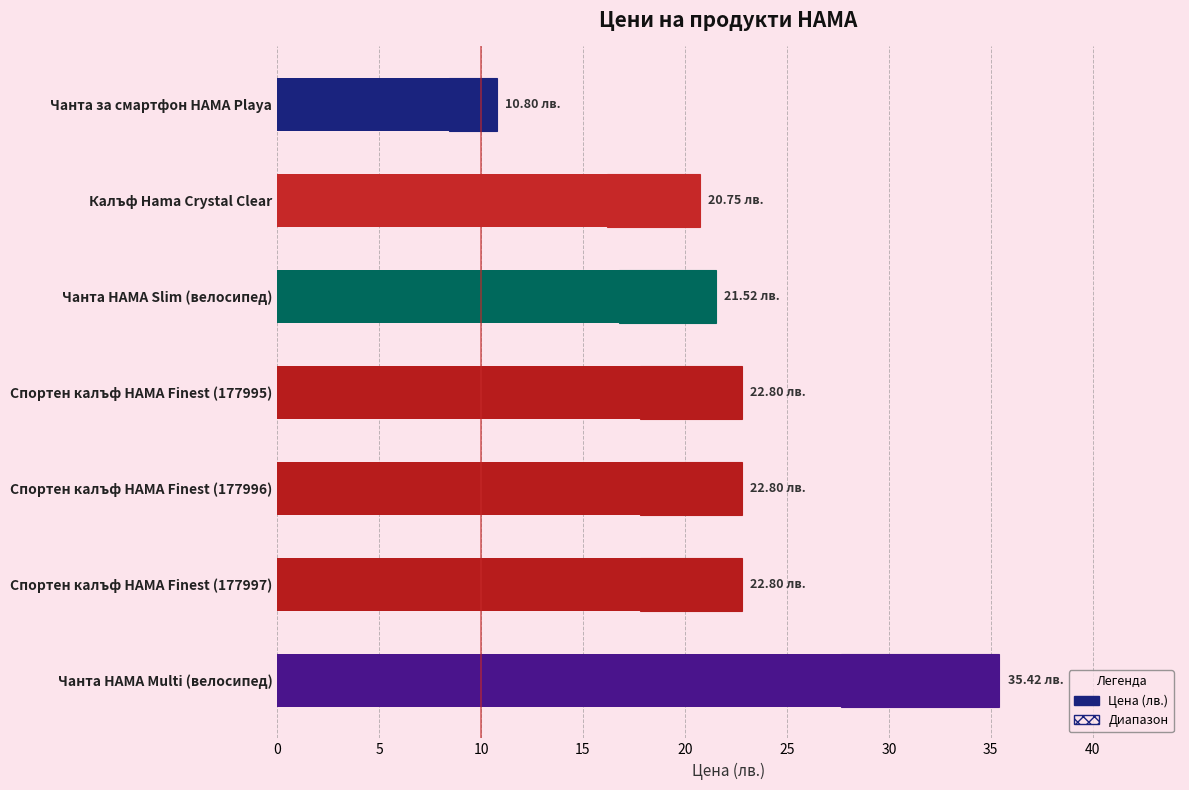

Reading left to right, transcribe all the data shown in this chart.

10.8	20.7	21.5	22.8	22.8	22.8	35.4